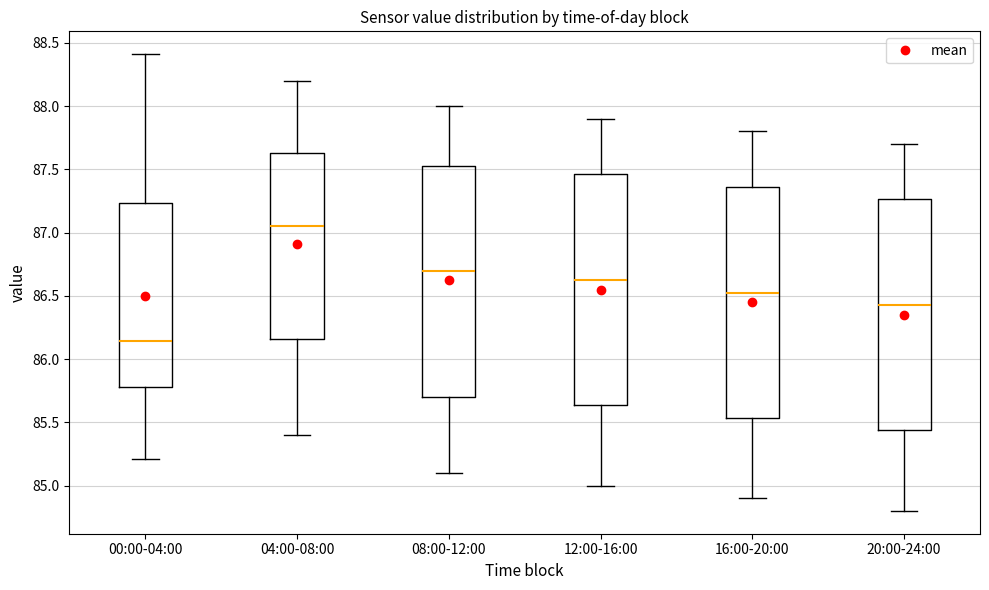

Reading left to right, read every box against the y-axis: the position of its median line, the range the box covers, and the ends of its whiskers. The values are not printed on the chart, so give them approximately, as read against the axis.

00:00-04:00: median 86.15, box 85.80 to 87.25, whiskers 85.20 to 88.40
04:00-08:00: median 87.05, box 86.15 to 87.65, whiskers 85.40 to 88.20
08:00-12:00: median 86.70, box 85.70 to 87.55, whiskers 85.10 to 88.00
12:00-16:00: median 86.65, box 85.65 to 87.45, whiskers 85.00 to 87.90
16:00-20:00: median 86.55, box 85.55 to 87.35, whiskers 84.90 to 87.80
20:00-24:00: median 86.45, box 85.45 to 87.25, whiskers 84.80 to 87.70